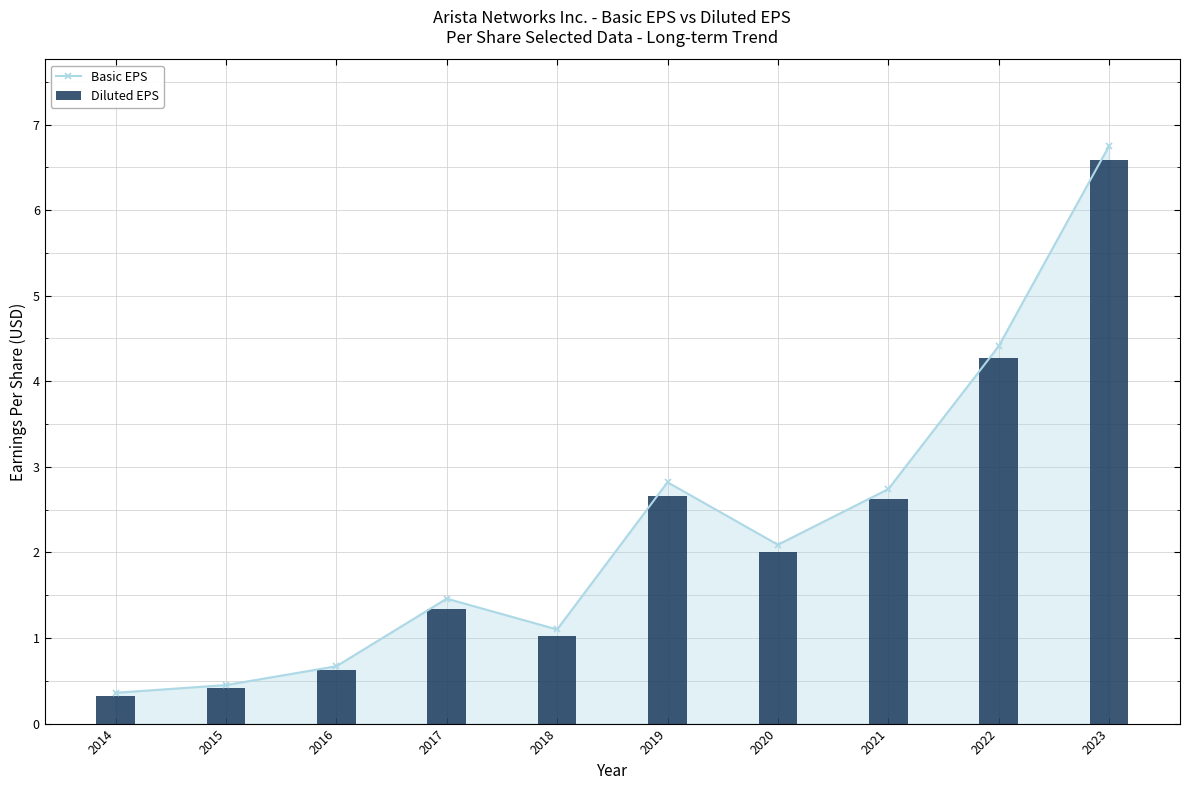

Where is Diluted EPS nearest to the value 3?

2019